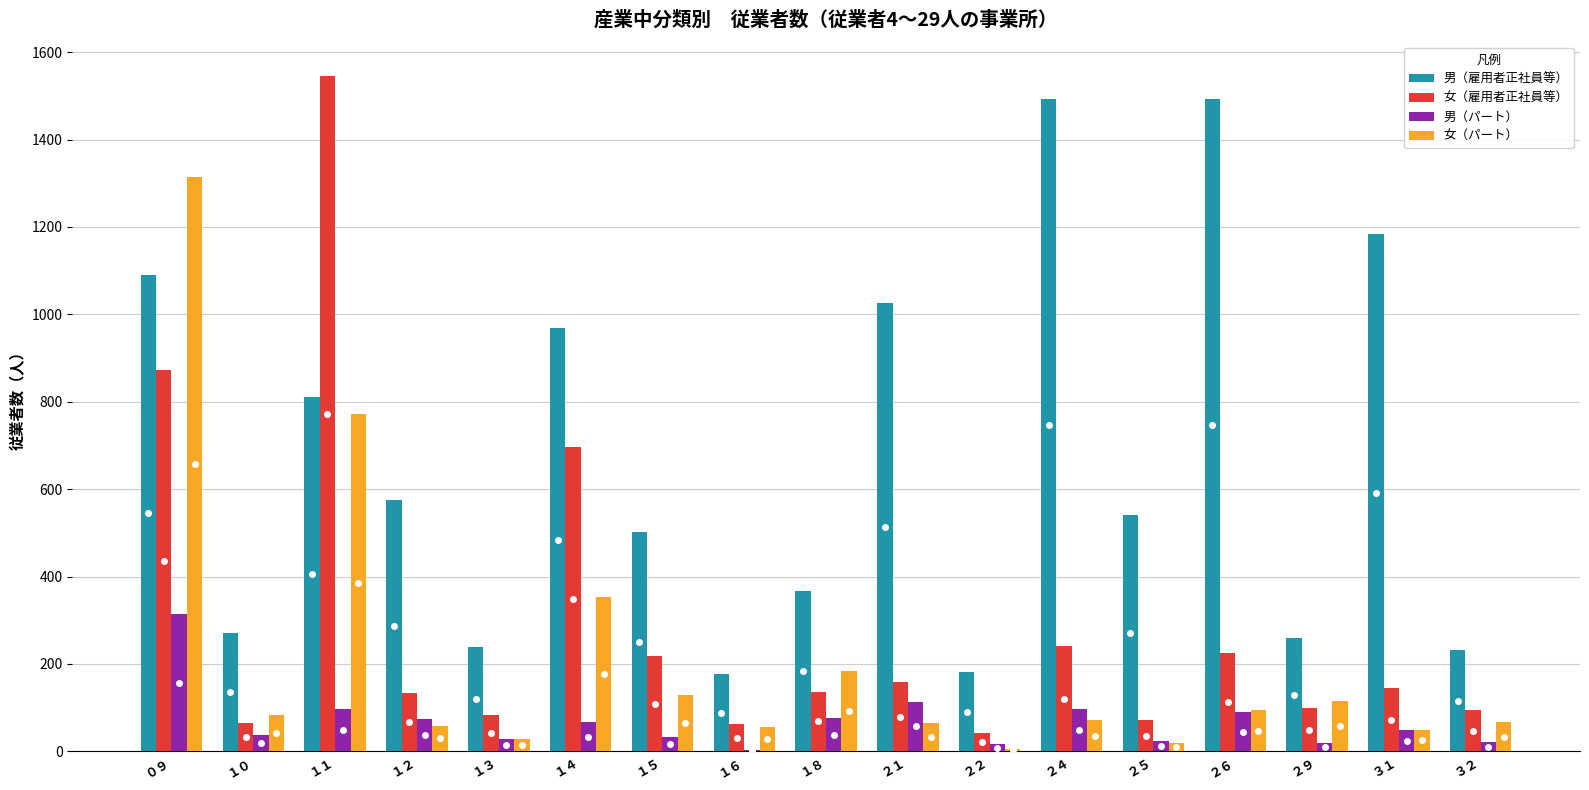

At which category is the sum across all series the highest?

０９